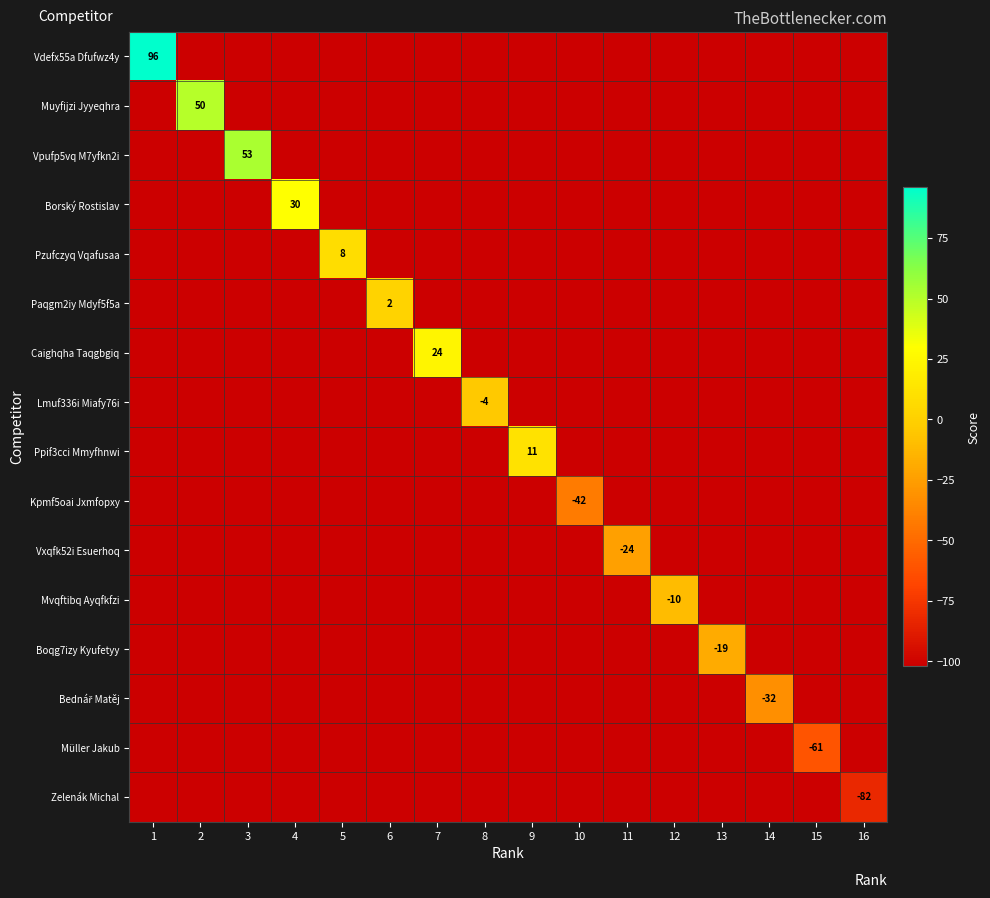

What is the difference between the highest and lowest values at 9?

113